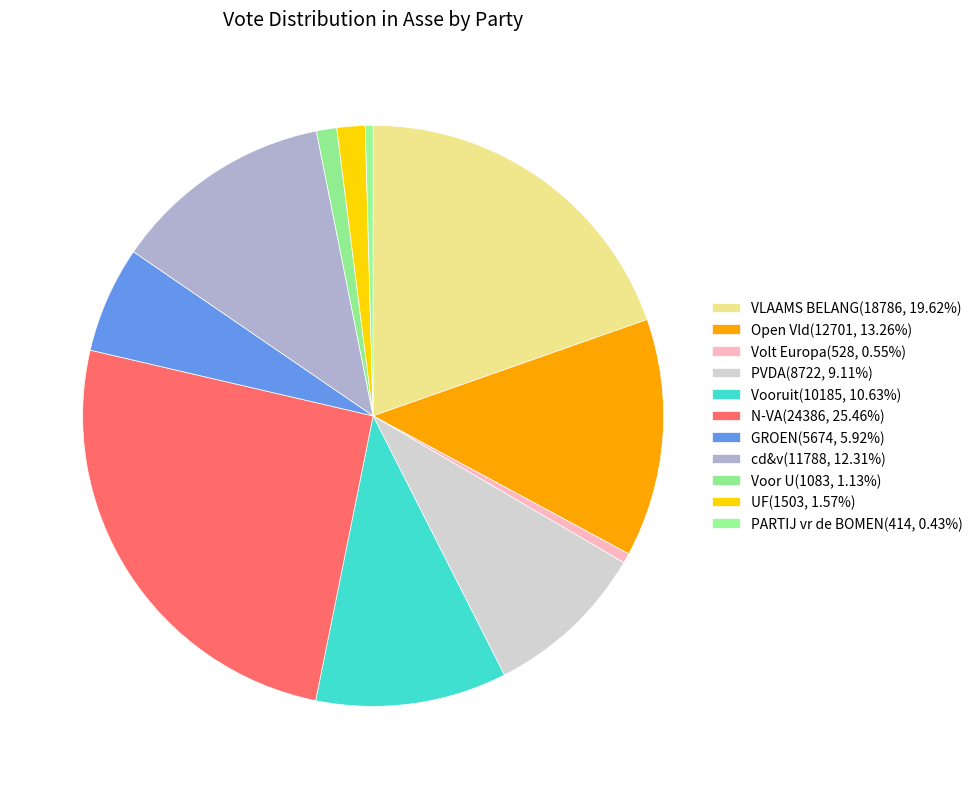

Do GROEN and Volt Europa together represent more than half of the pie?

No